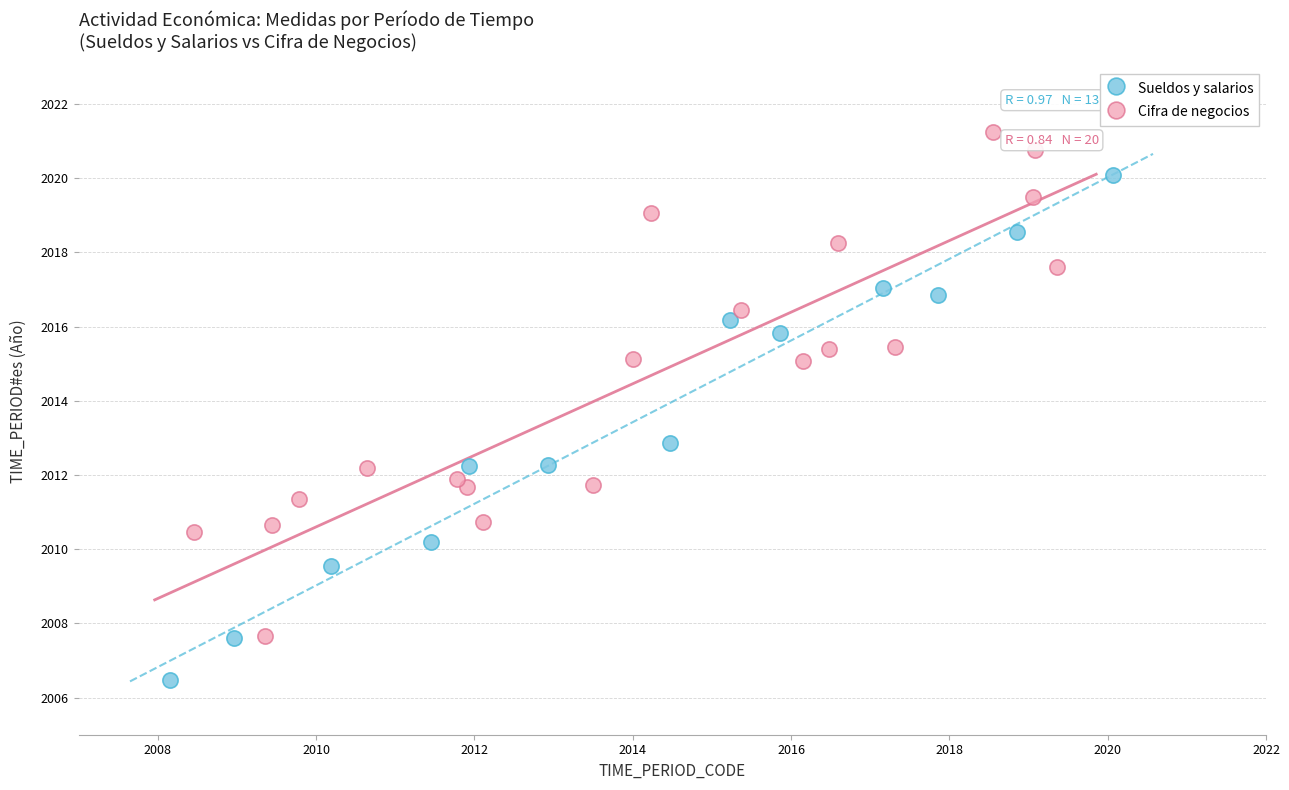

Which series reaches the maximum Y coordinate?

Cifra de negocios